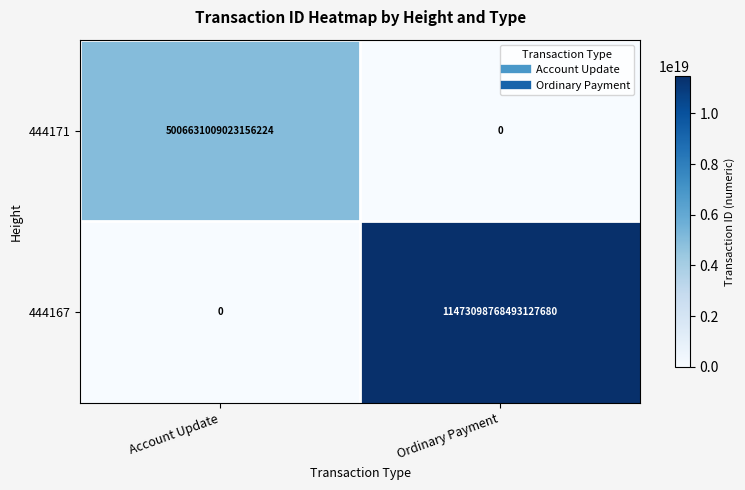

Is the value of 444167 at Ordinary Payment greater than the value of 444171 at Account Update?

Yes